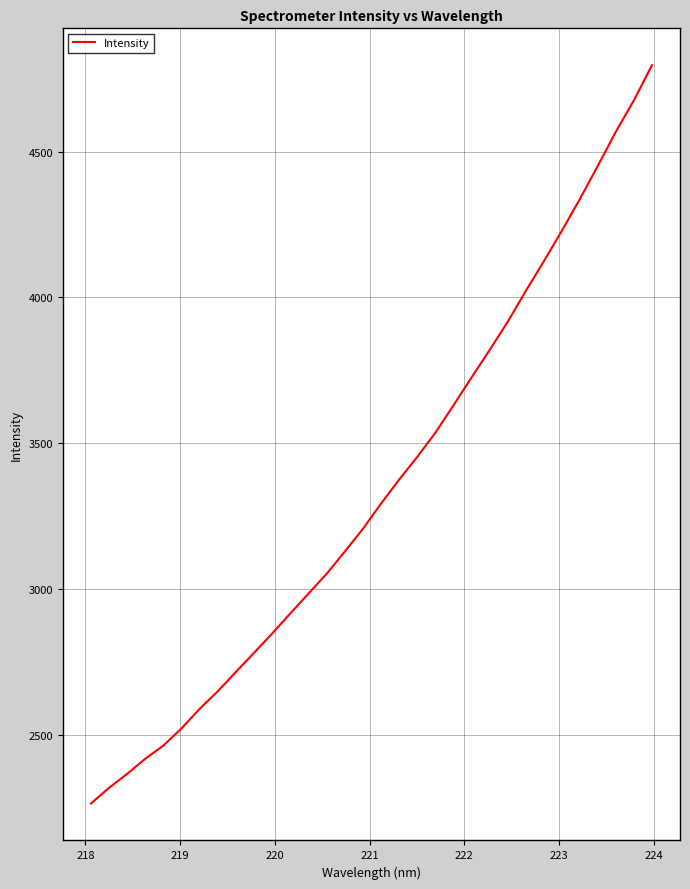

What is the difference between the maximum and minimum values?

2533.0